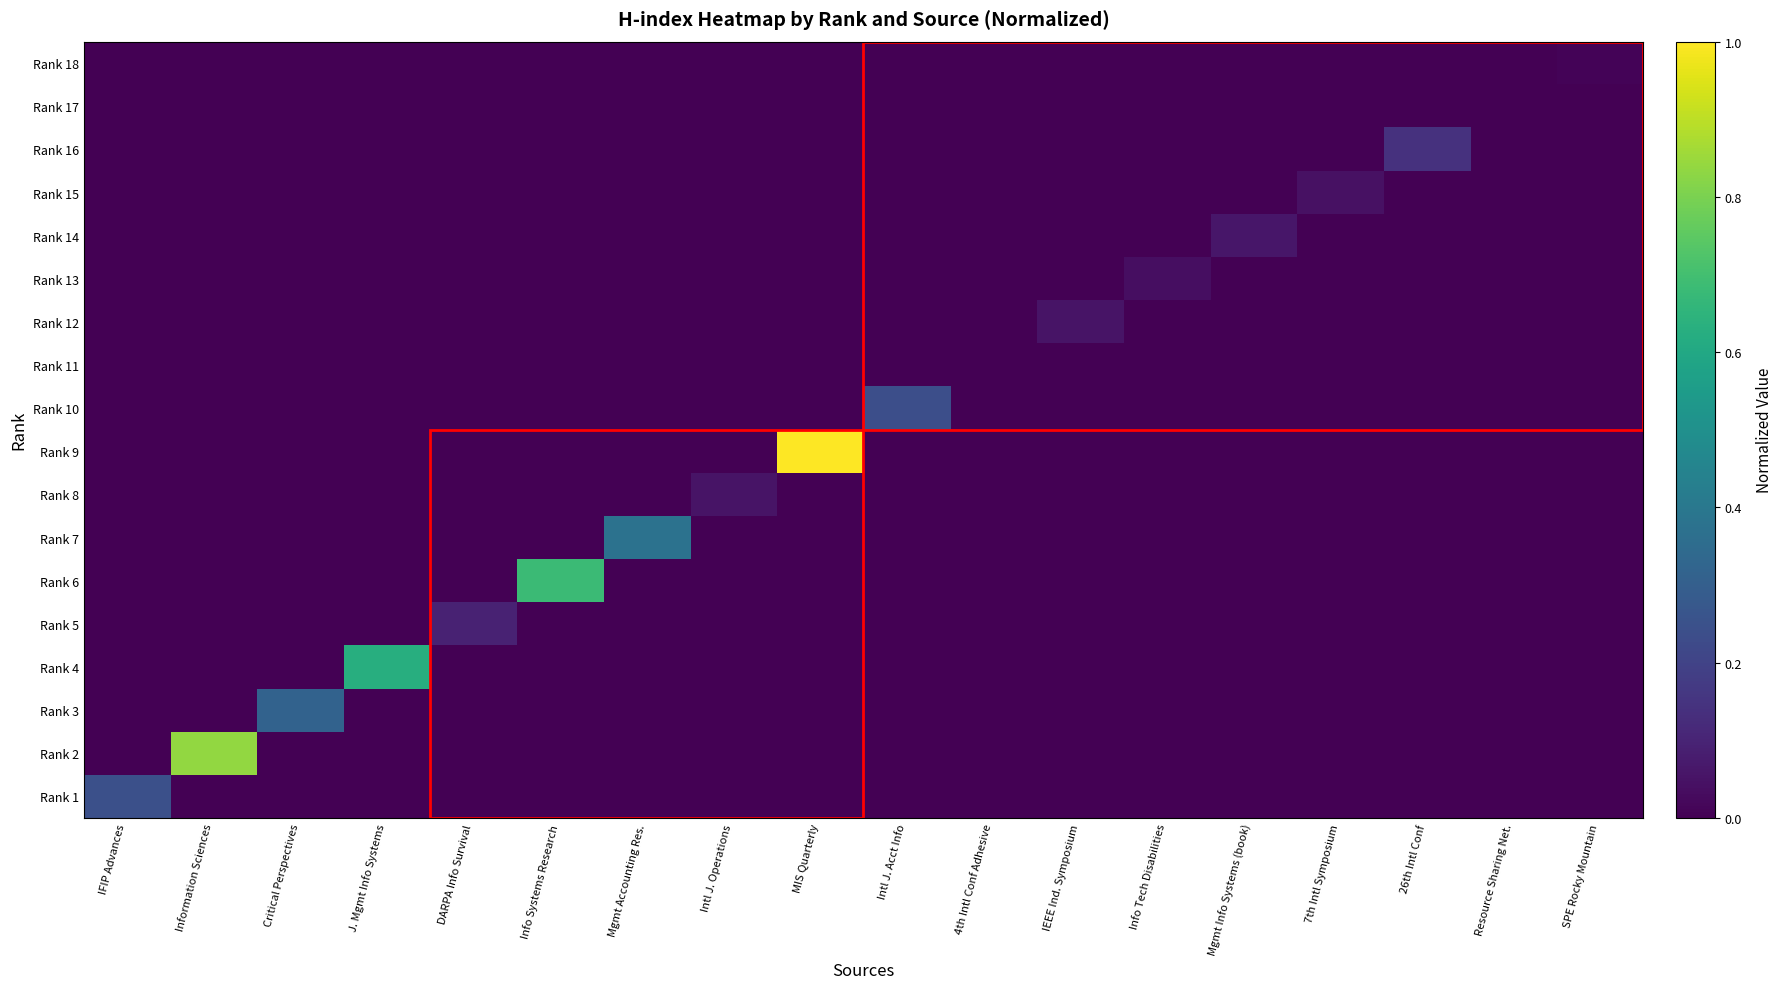

Which has a higher value, IFIP Advances or 4th Intl Conf Adhesive?

IFIP Advances